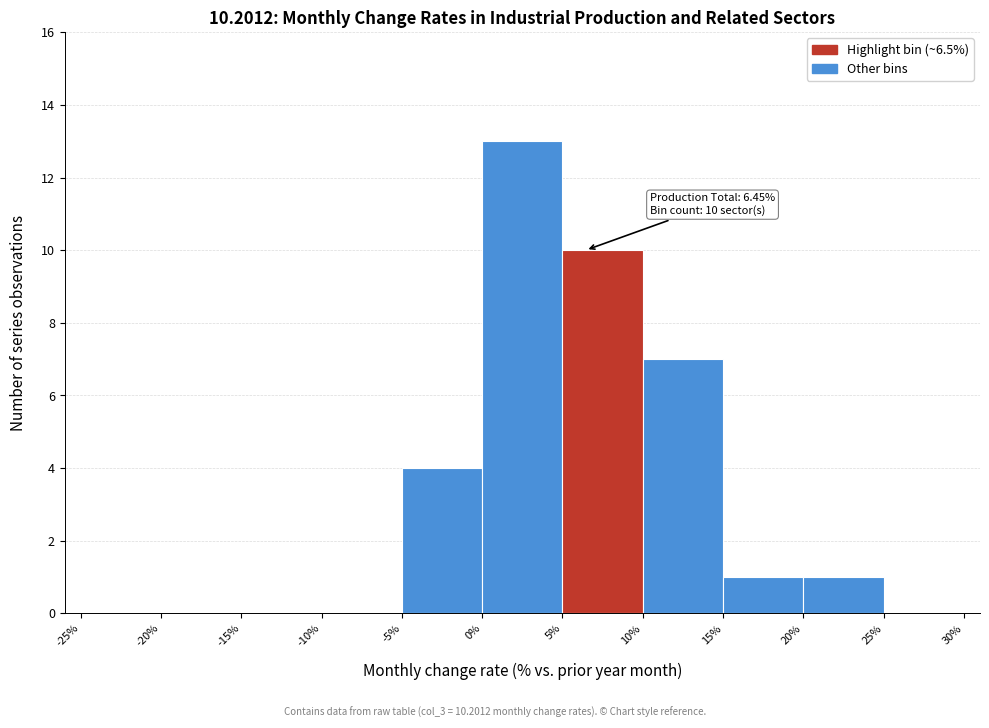

Which range on the x-axis has the tallest bar?

0% to 5%